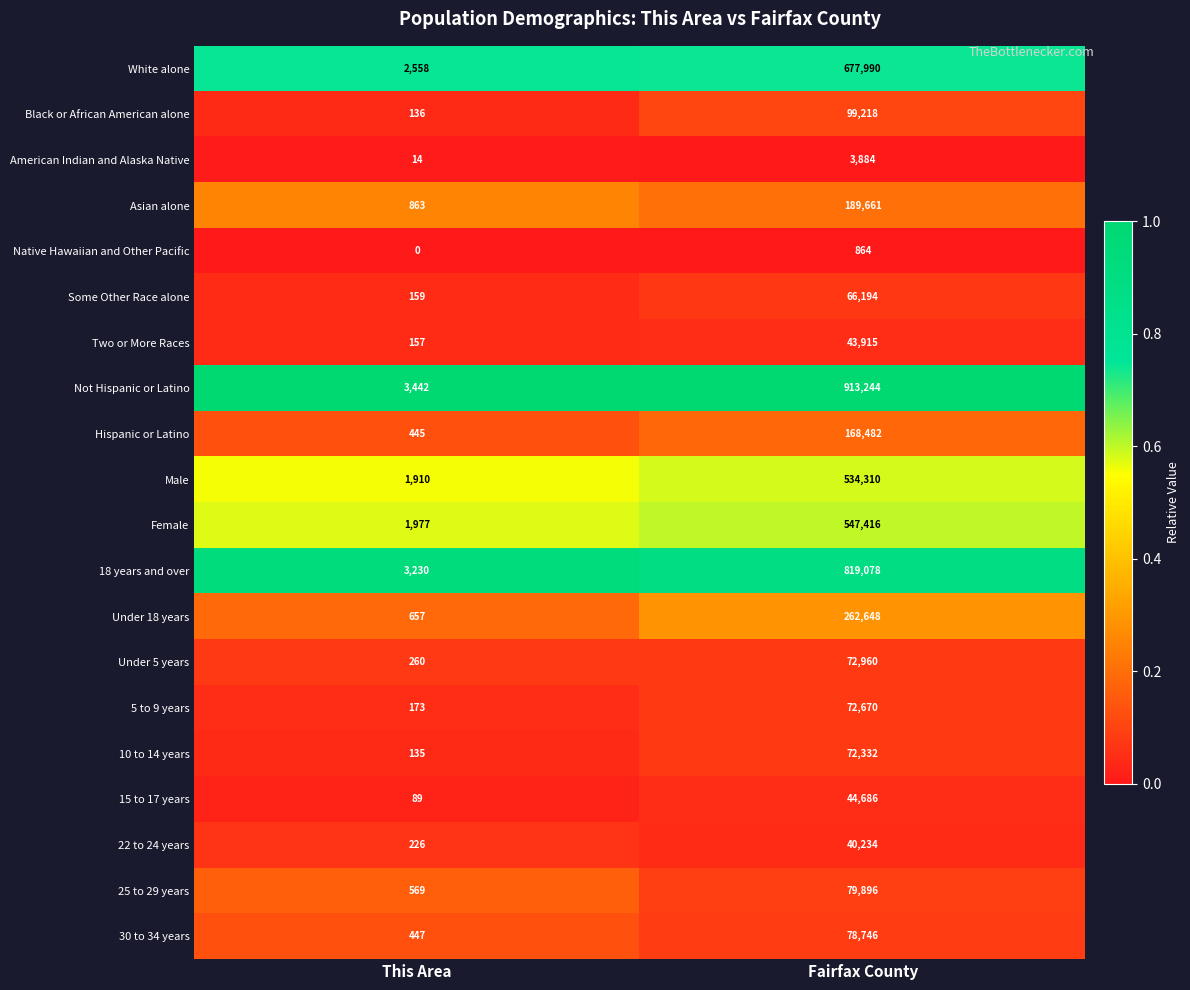

At how many categories does at least one series exceed 0?

2